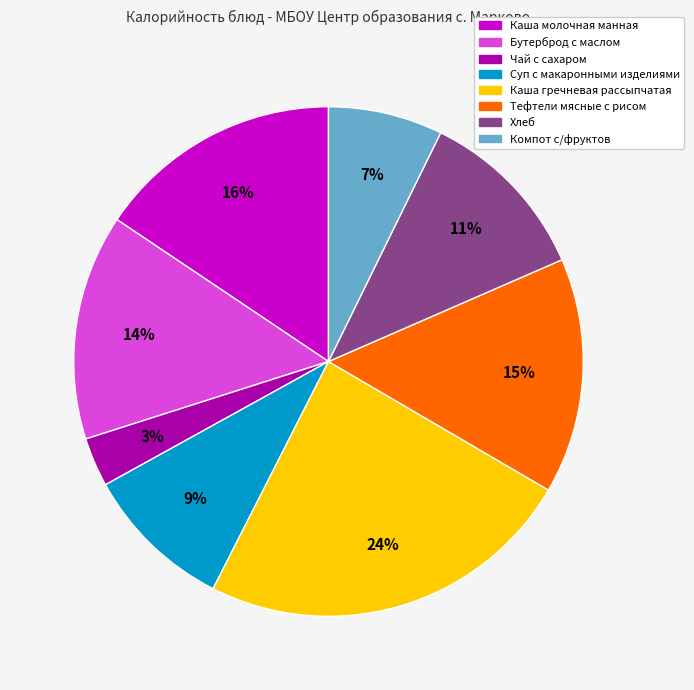

Do Каша молочная манная and Бутерброд с маслом together represent more than half of the pie?

No